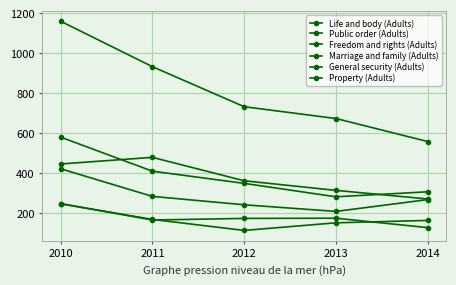

Reading left to right, list all the values displayed in this chart.

Life and body (Adults): 2010=446	2011=479	2012=362	2013=314	2014=271
Public order (Adults): 2010=422	2011=284	2012=242	2013=209	2014=268
Freedom and rights (Adults): 2010=248	2011=166	2012=174	2013=175	2014=128
Marriage and family (Adults): 2010=247	2011=169	2012=114	2013=152	2014=164
General security (Adults): 2010=580	2011=410	2012=349	2013=282	2014=307
Property (Adults): 2010=1159	2011=932	2012=732	2013=673	2014=558